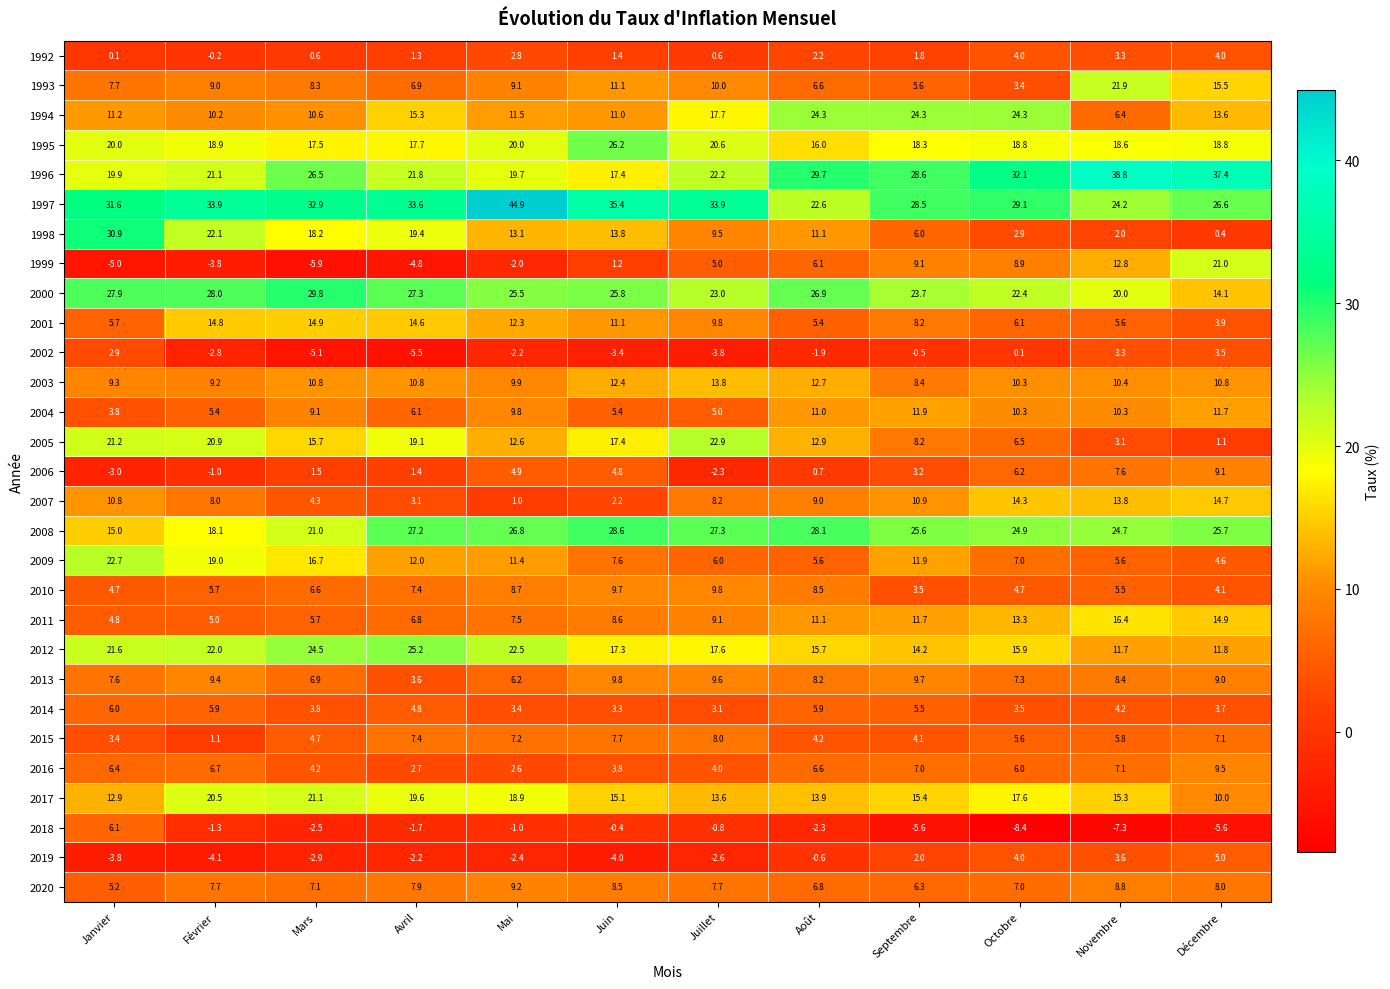

Which series has the largest total across all categories?

1997